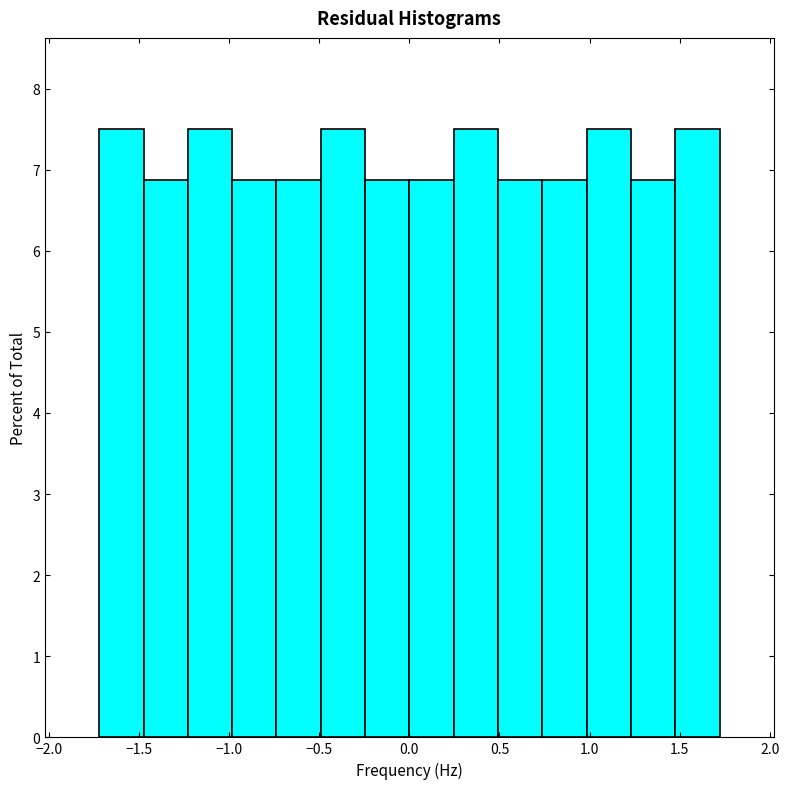

Reading left to right, list every bar in this chart as the range it spans on the x-axis followed by its height. Neither the bar edges nor the heights are printed on the chart, so give them approximately, as read against the axes.

-1.70 to -1.50: 7.5
-1.50 to -1.25: 6.9
-1.25 to -1.00: 7.5
-1.00 to -0.75: 6.9
-0.75 to -0.50: 6.9
-0.50 to -0.25: 7.5
-0.25 to 0.00: 6.9
0.00 to 0.25: 6.9
0.25 to 0.50: 7.5
0.50 to 0.75: 6.9
0.75 to 1.00: 6.9
1.00 to 1.25: 7.5
1.25 to 1.50: 6.9
1.50 to 1.70: 7.5